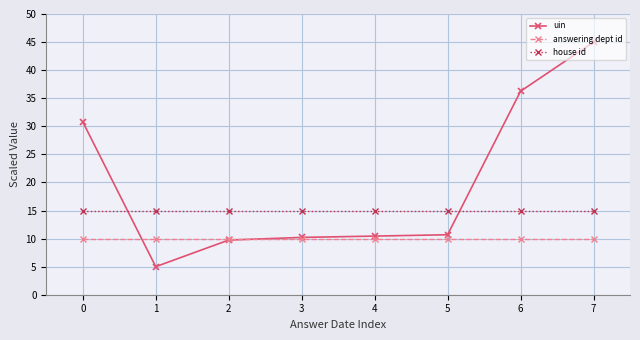

Which series ends up on top after the final intersection of uin and answering dept id?

uin